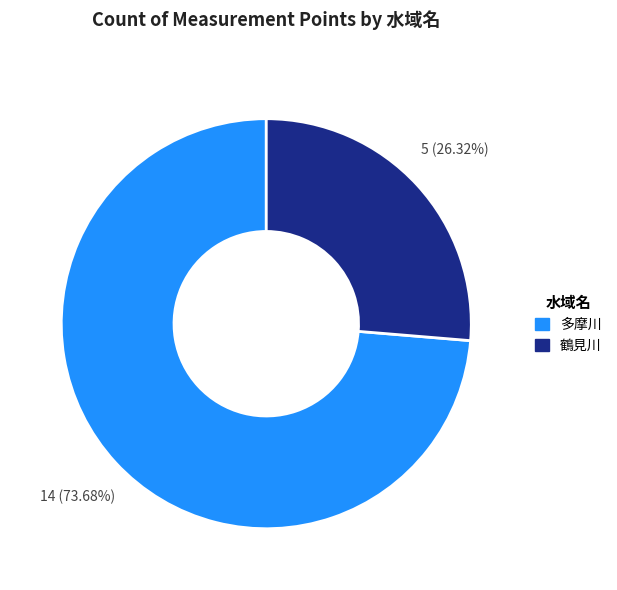

What is the total percentage of 鶴見川 and 多摩川?

100.0%